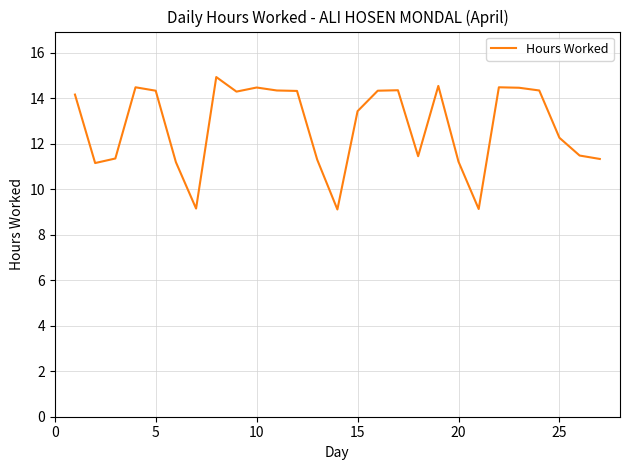

What is the minimum value shown in the chart?

9.1